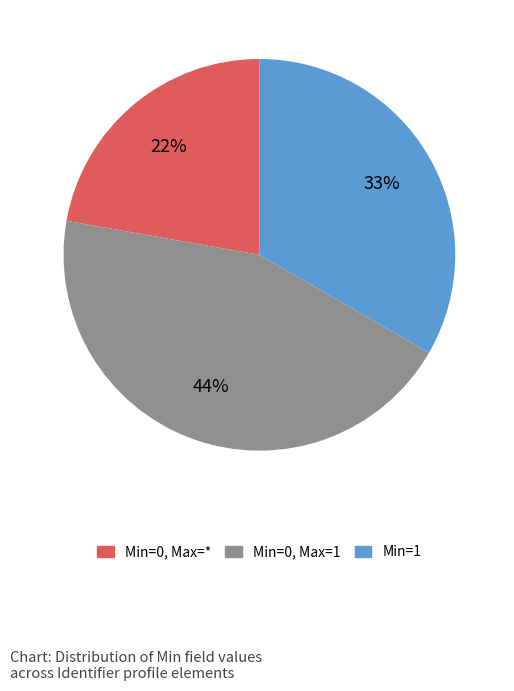

Which slice is the largest?

Min=0, Max=1